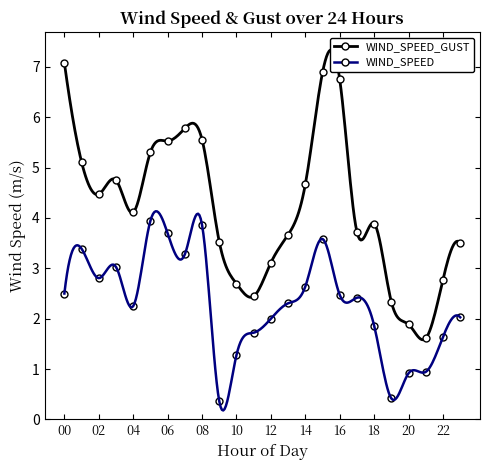

How many points are higher than both their immediate neighbors (excluding endpoints)?

4